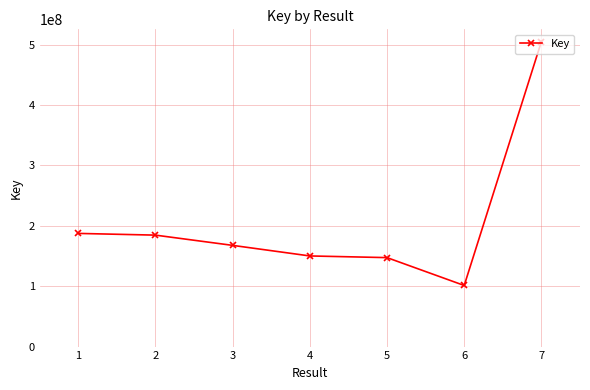

How many lines are shown in the chart?

1